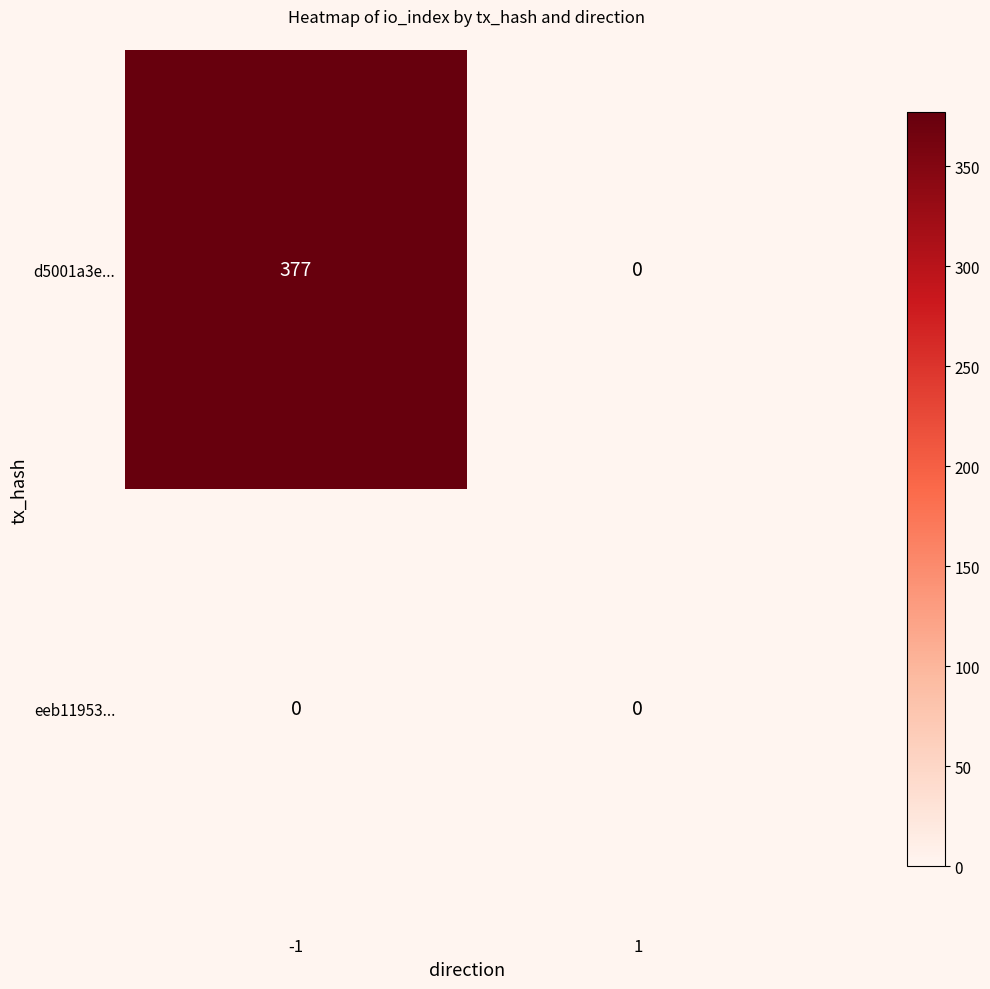

The value of d5001a3e... at -1 is 377. True or false?

True